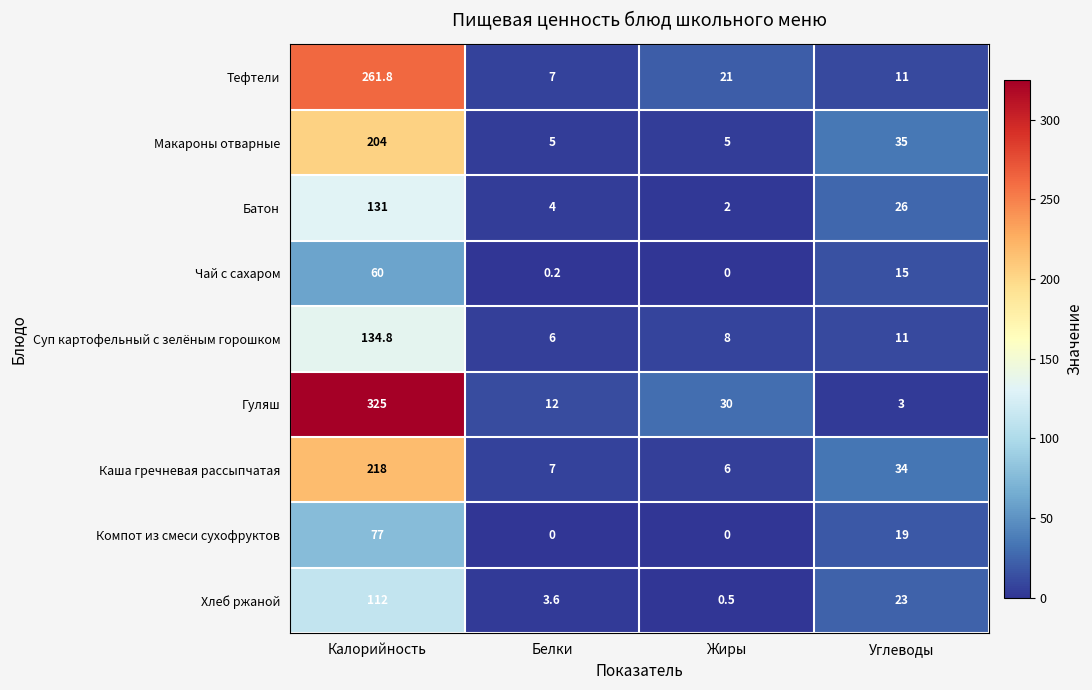

Count the number of data series in this chart.

9